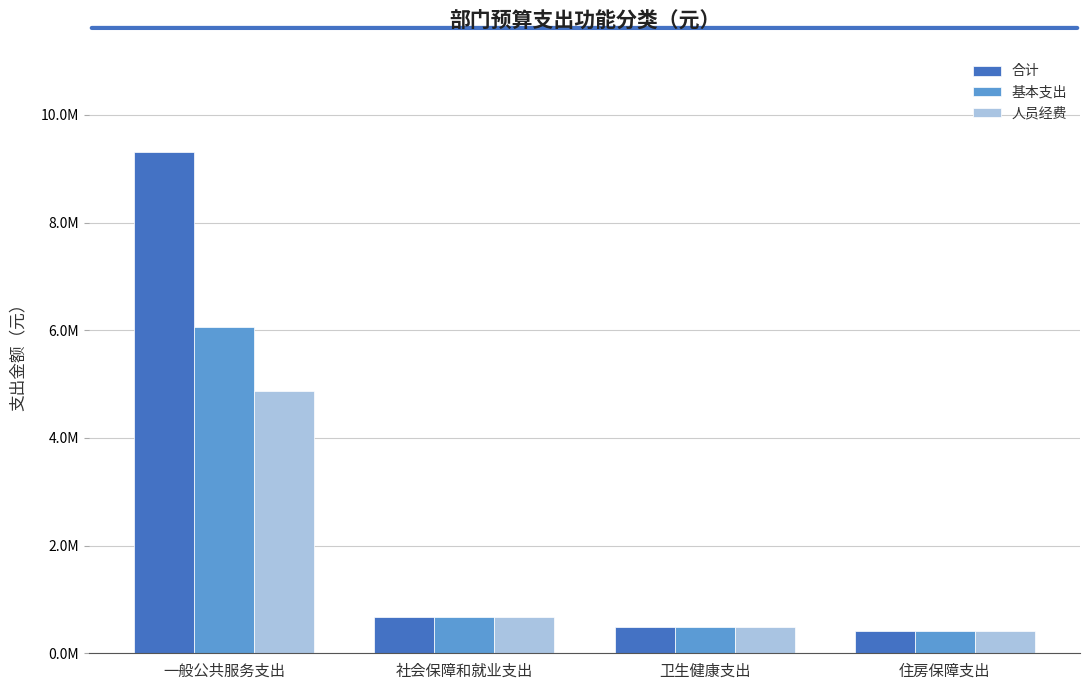

What is the difference between the maximum and minimum values in the 人员经费 series?

4446133.0